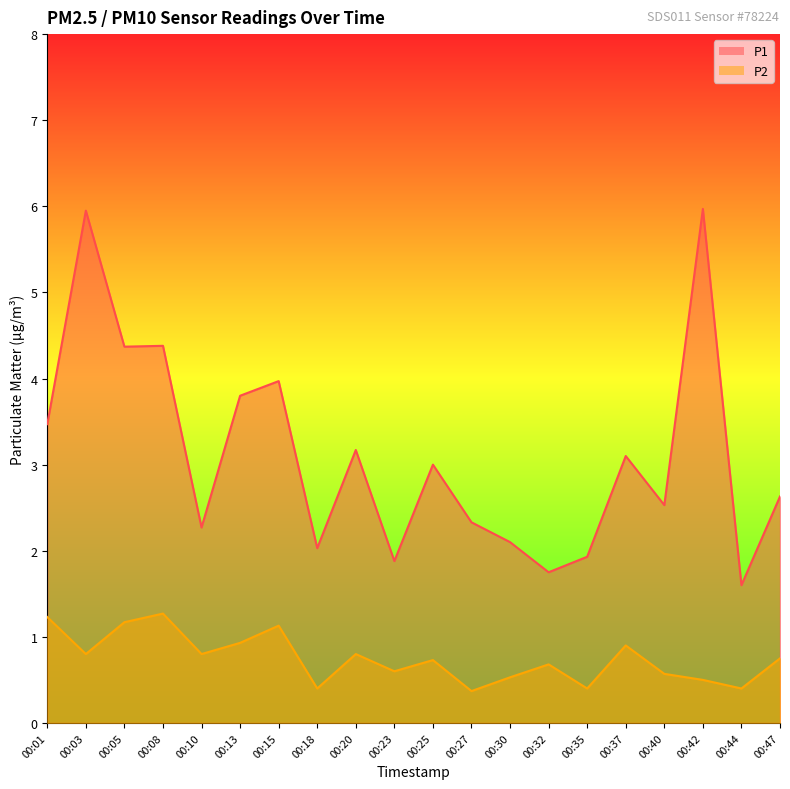

What is the total value across all series at 00:10?

3.1